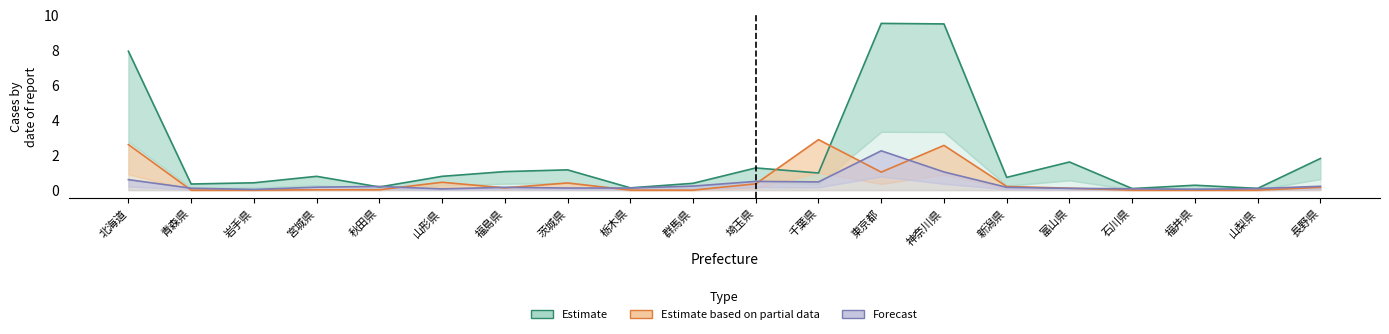

Where is the first local minimum for Estimate based on partial data?

秋田県